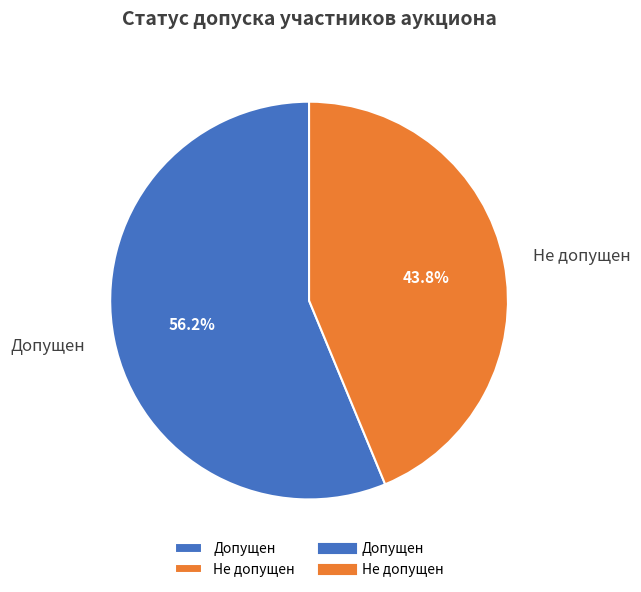

Rank the categories by value from lowest to highest.

Не допущен, Допущен